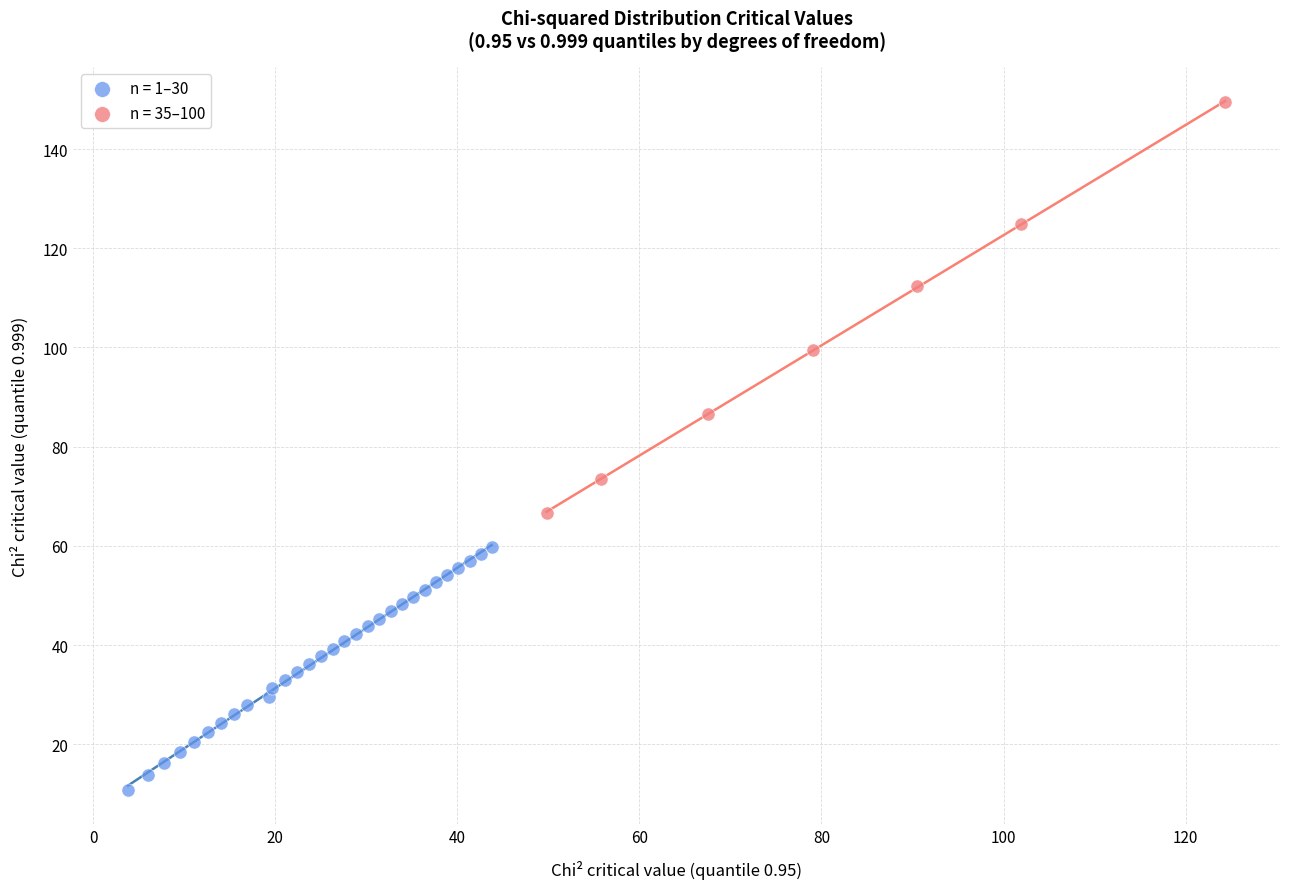

Which series reaches the maximum Y coordinate?

n = 35–100